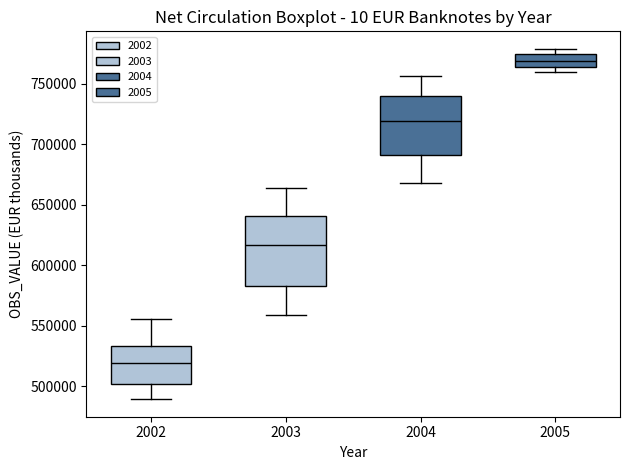

Comparing the boxes themselves (not the whiskers), which one is the tallest?

2003